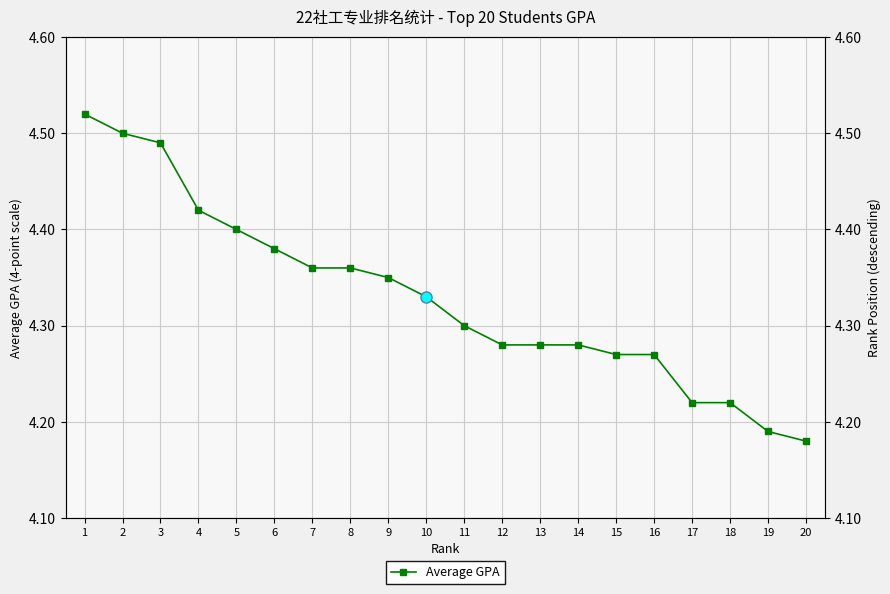

The chart shows a value of 4.3 at 14. True or false?

True